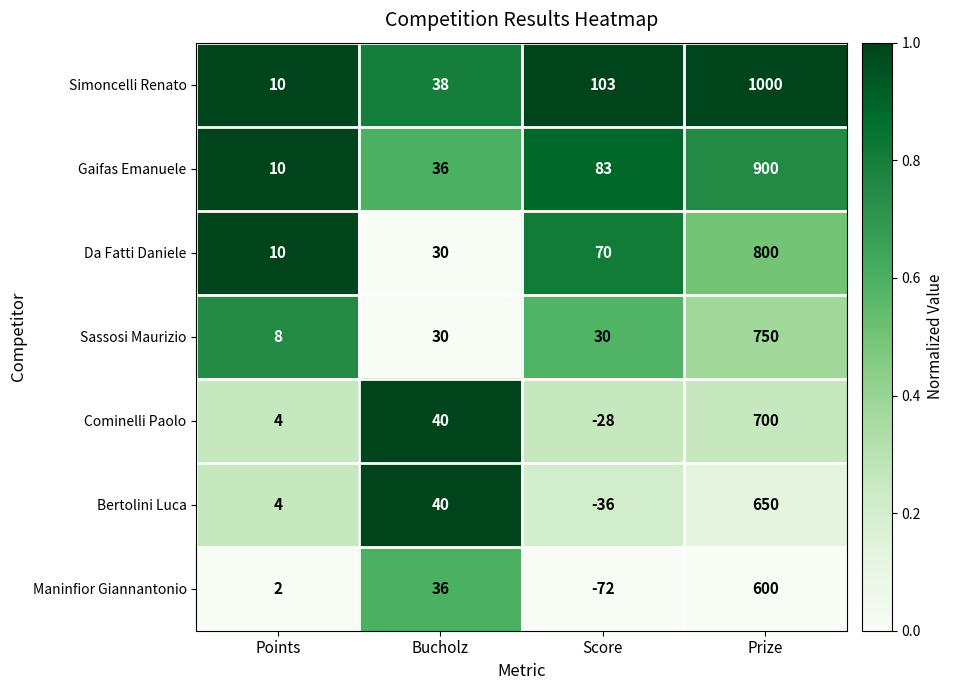

What is the spread (max minus min) of values at Score?

175